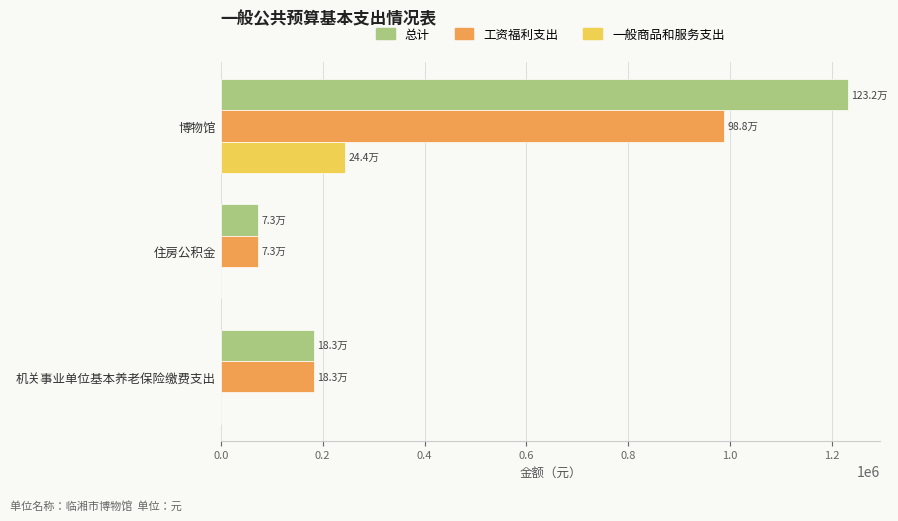

At which category is the sum across all series the highest?

博物馆